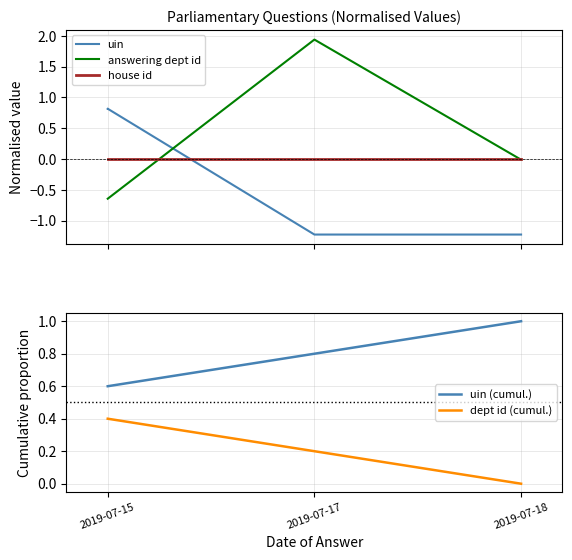

The uin (cumul.) series shows 0.4 at 2019-07-17. True or false?

False